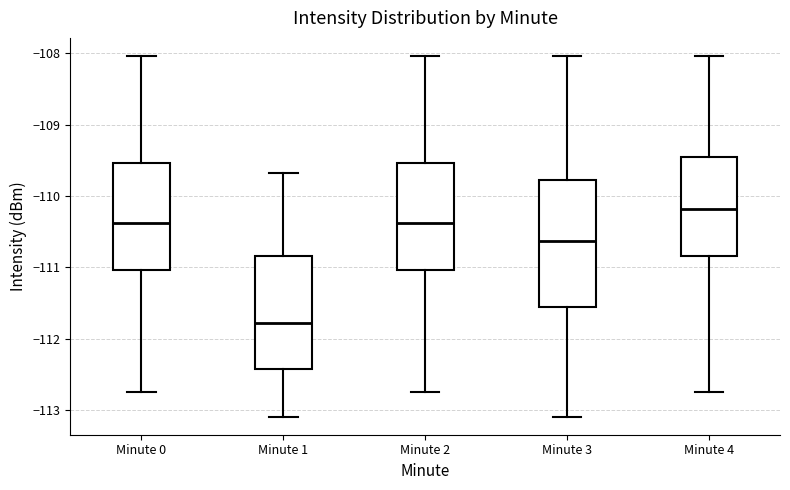

Reading left to right, read every box against the y-axis: the position of its median line, the range the box covers, and the ends of its whiskers. The values are not printed on the chart, so give them approximately, as read against the axis.

Minute 0: median -110.4, box -111.0 to -109.5, whiskers -112.7 to -108.0
Minute 1: median -111.8, box -112.4 to -110.8, whiskers -113.1 to -109.7
Minute 2: median -110.4, box -111.0 to -109.5, whiskers -112.7 to -108.0
Minute 3: median -110.6, box -111.6 to -109.8, whiskers -113.1 to -108.0
Minute 4: median -110.2, box -110.8 to -109.4, whiskers -112.7 to -108.0